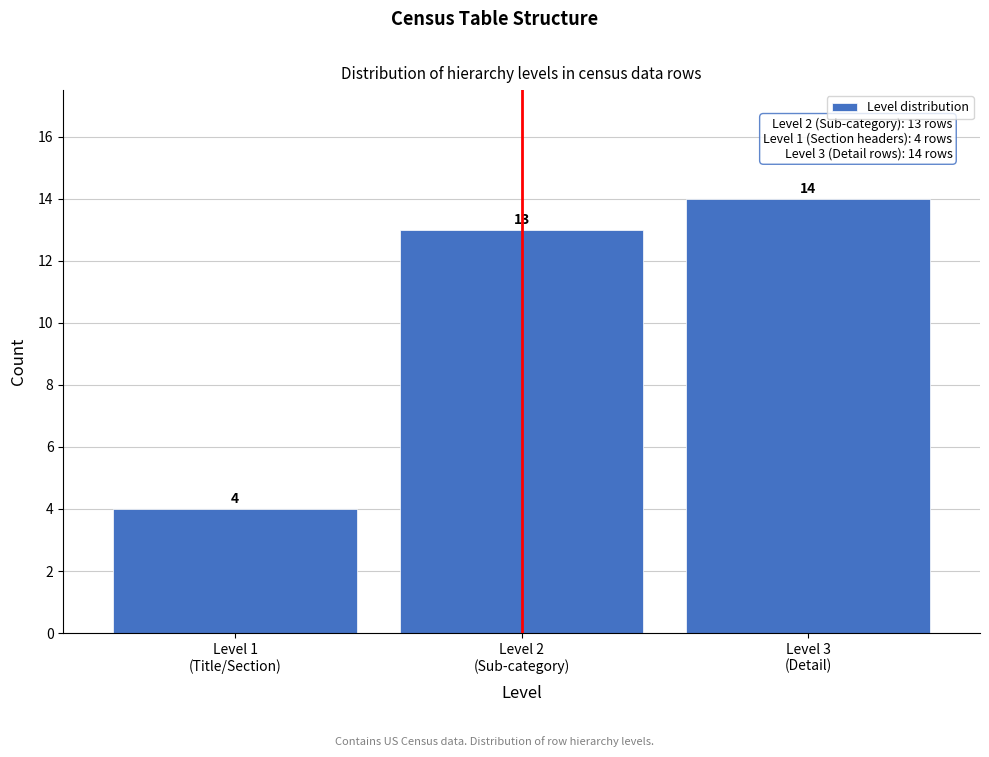

Reading left to right, what are all the values shown in this chart?

4	13	14